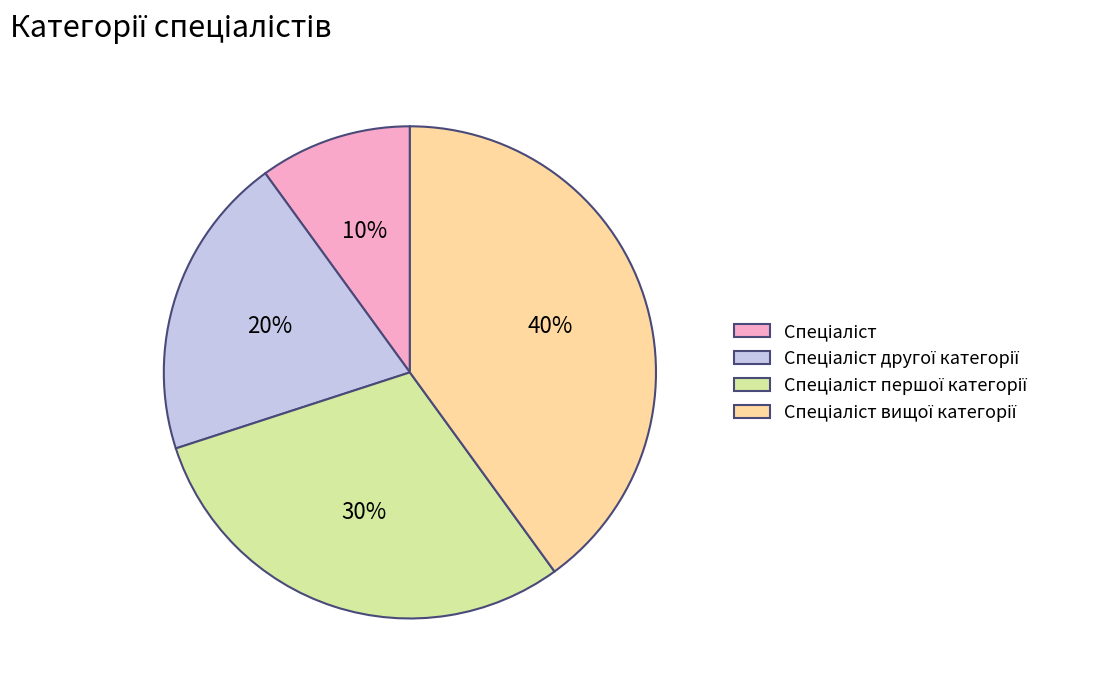

To the nearest percent, what is the average slice percentage?

25%